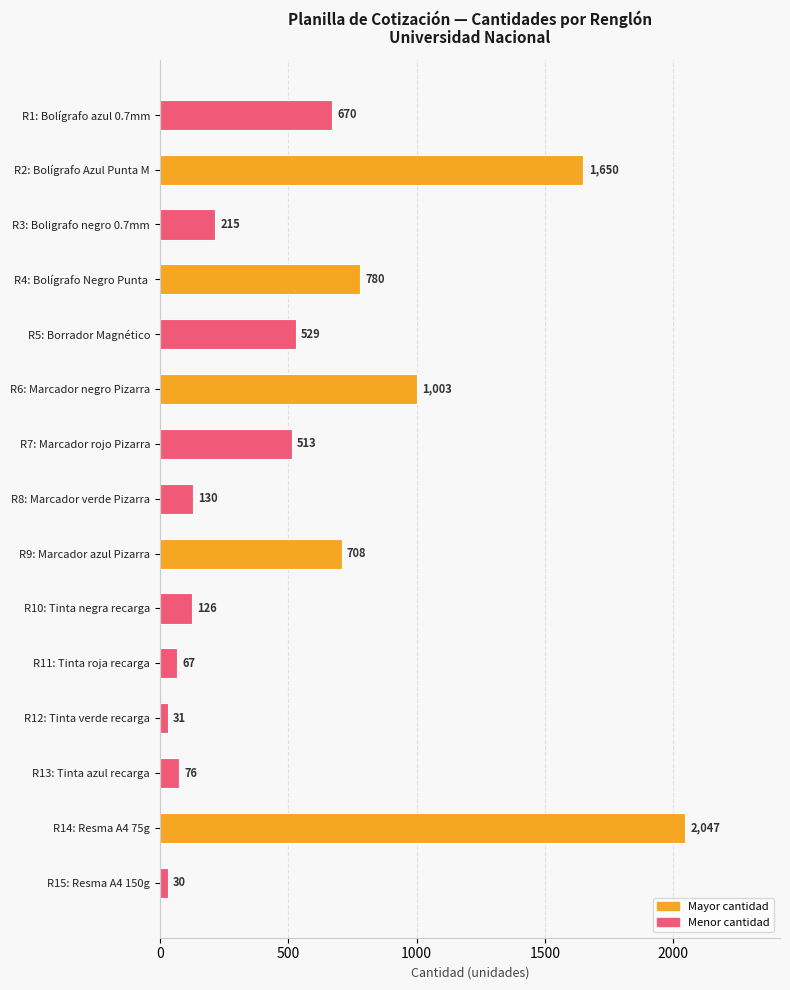

Reading bottom to top, extract all data points from this chart.

30	2047	76	31	67	126	708	130	513	1003	529	780	215	1650	670